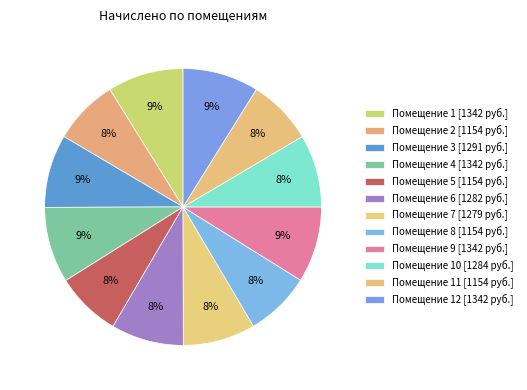

How many slices are in this pie chart?

12